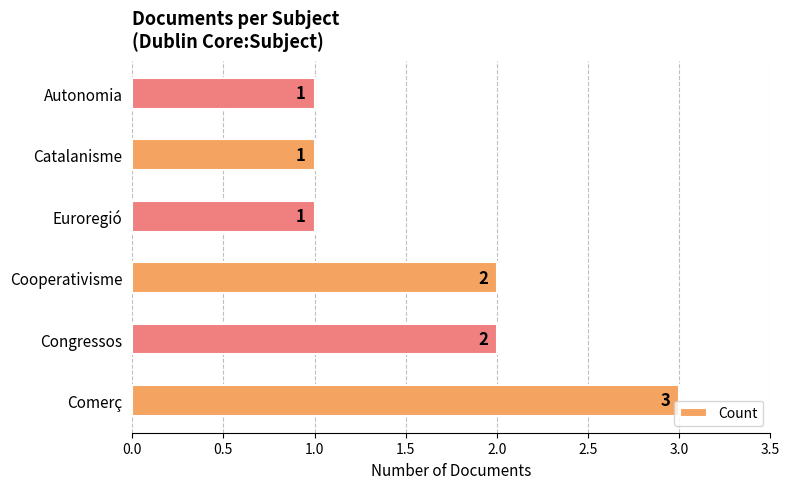

What is the maximum value shown in the chart?

3